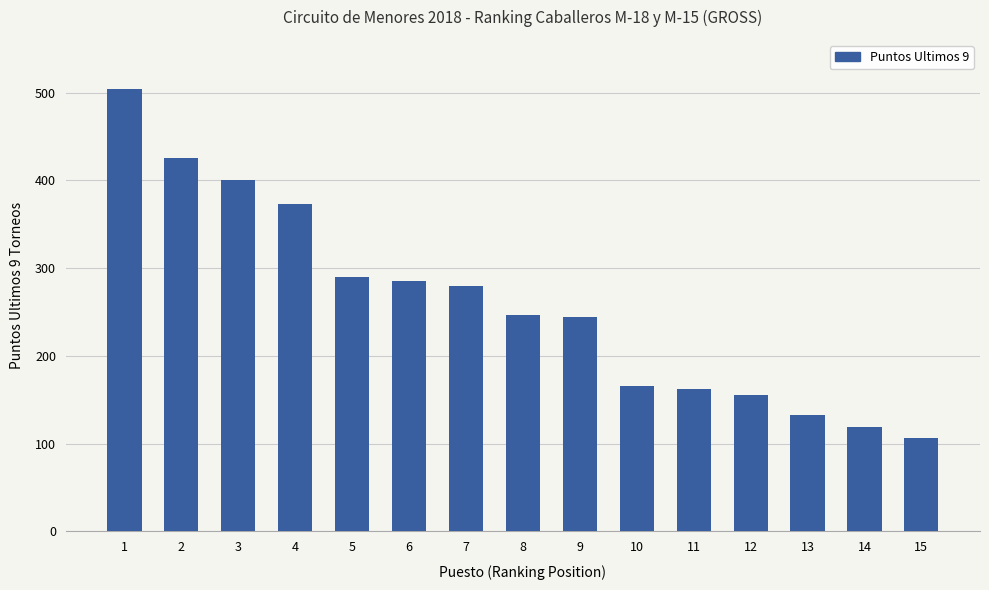

What is the value of the 2nd bar from the left?

425.0